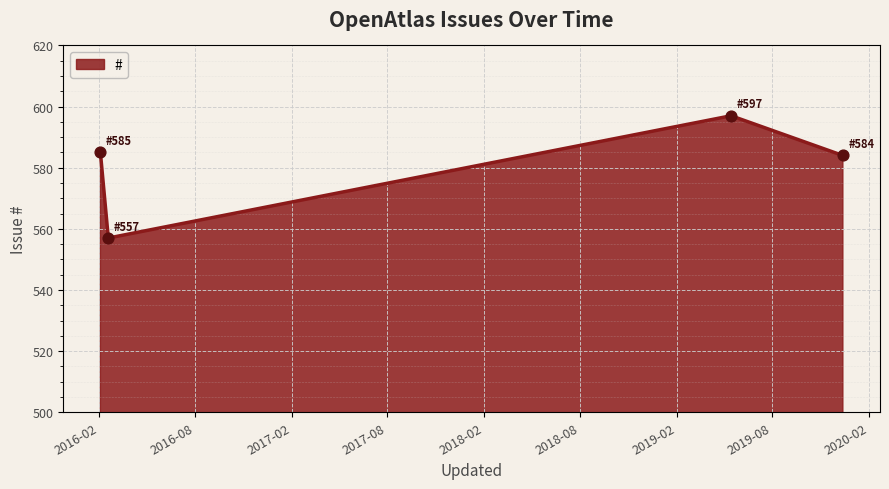

What is the average value?

581